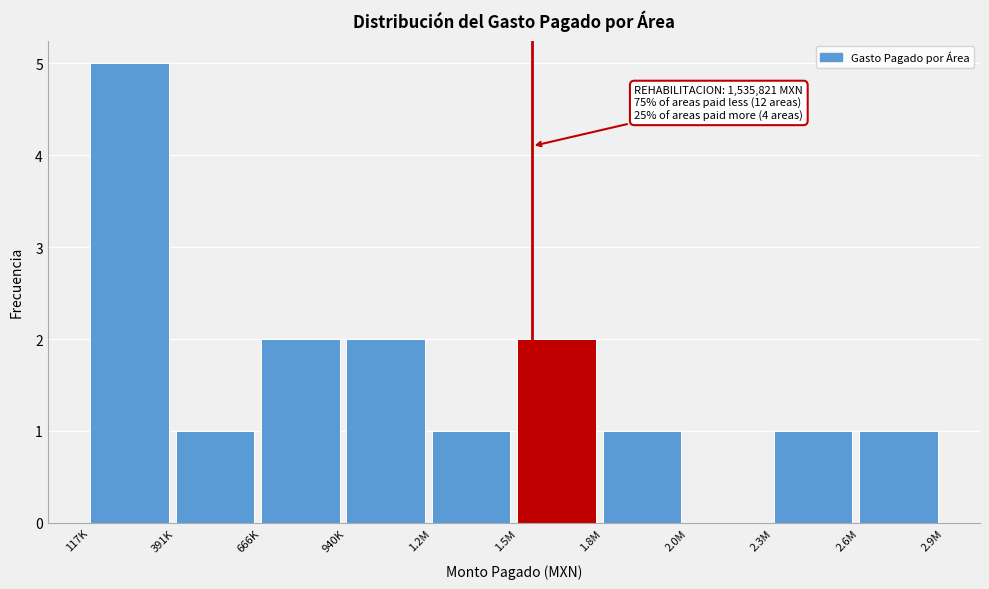

Reading right to left, transcribe all the data shown in this chart.

2.6M=1	2.3M=1	2.0M=0	1.8M=1	1.5M=2	1.2M=1	940K=2	666K=2	391K=1	117K=5